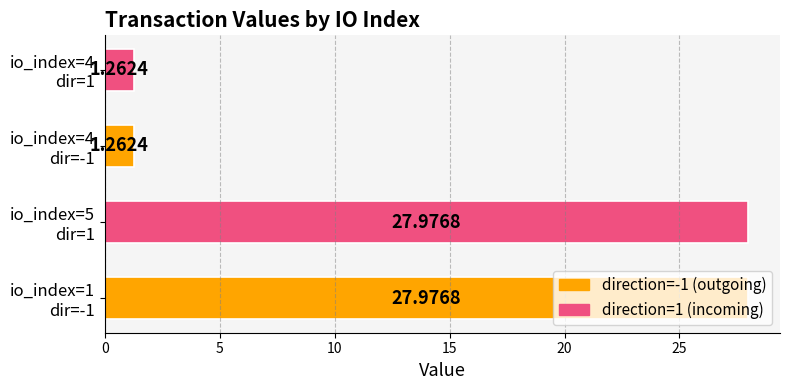

What is the sum of all values?

58.5